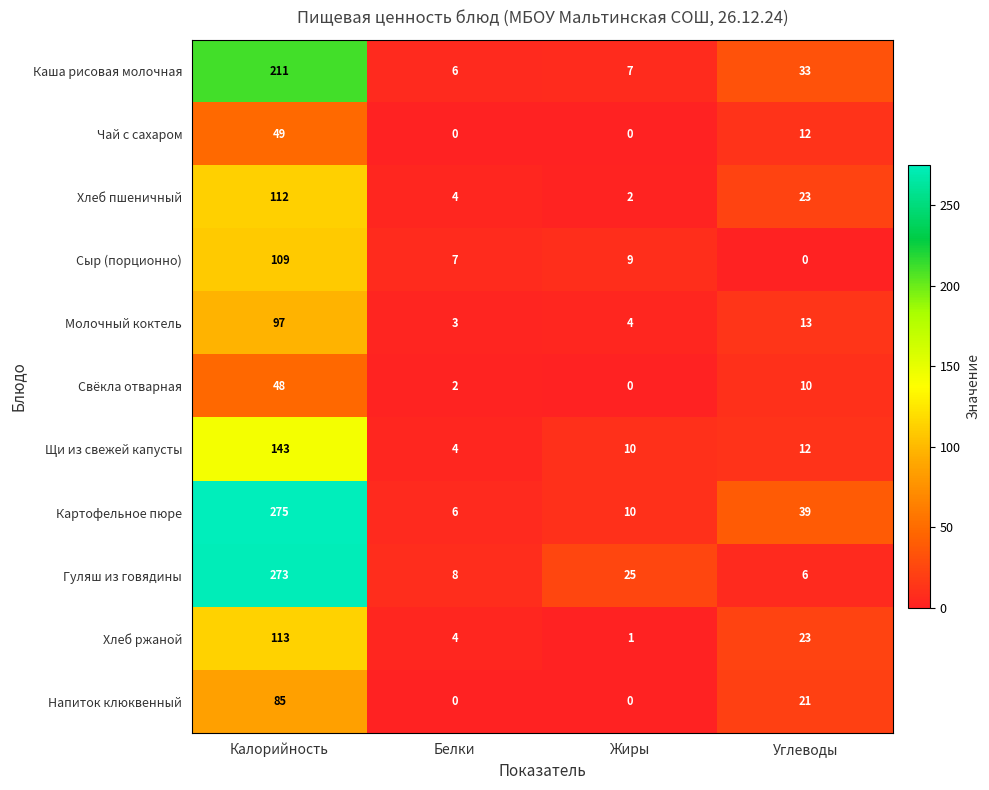

Which series has the largest total across all categories?

Картофельное пюре